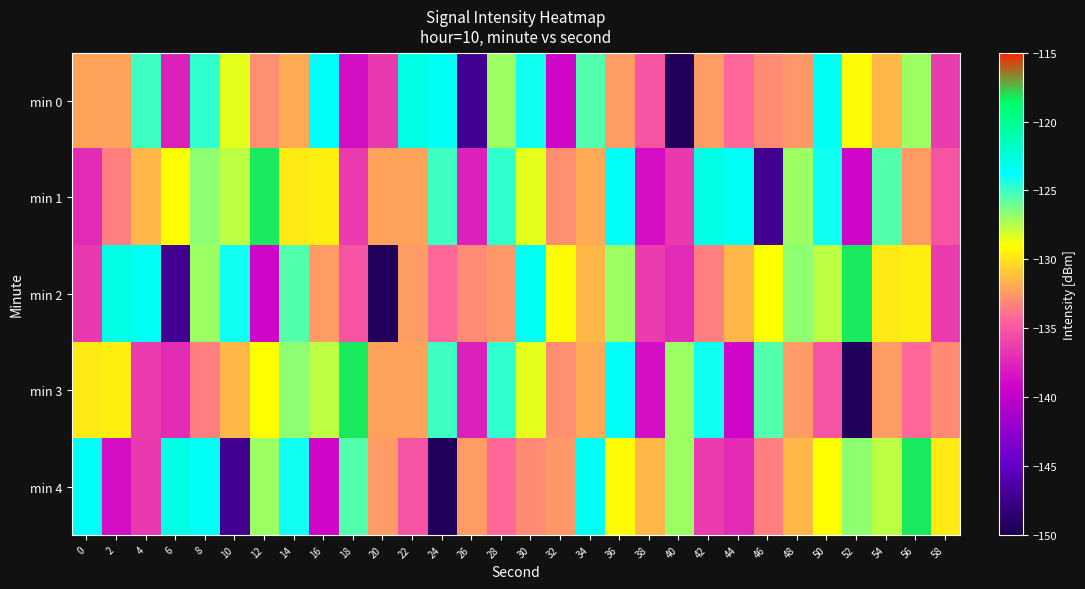

Reading left to right, extract all data points from this chart.

min 0: 0=-132.1	2=-132.1	4=-125.1	6=-137.8	8=-124.8	10=-128.5	12=-132.9	14=-131.9	16=-123.5	18=-138.7	20=-136.6	22=-122.8	24=-123.4	26=-147.2	28=-127.0	30=-124.1	32=-139.1	34=-125.5	36=-132.5	38=-135.2	40=-149.4	42=-132.4	44=-134.2	46=-132.9	48=-132.5	50=-123.4	52=-129.2	54=-131.4	56=-127.0	58=-136.5
min 1: 0=-137.2	2=-133.4	4=-131.4	6=-129.0	8=-126.6	10=-127.6	12=-118.2	14=-129.8	16=-129.6	18=-136.4	20=-132.1	22=-132.1	24=-125.1	26=-137.8	28=-124.8	30=-128.5	32=-132.9	34=-131.9	36=-123.5	38=-138.7	40=-136.6	42=-122.8	44=-123.4	46=-147.2	48=-127.0	50=-124.1	52=-139.1	54=-125.5	56=-132.5	58=-135.2
min 2: 0=-136.6	2=-122.8	4=-123.4	6=-147.2	8=-127.0	10=-124.1	12=-139.1	14=-125.5	16=-132.5	18=-135.2	20=-149.4	22=-132.4	24=-134.2	26=-132.9	28=-132.5	30=-123.4	32=-129.2	34=-131.4	36=-127.0	38=-136.5	40=-137.2	42=-133.4	44=-131.4	46=-129.0	48=-126.6	50=-127.6	52=-118.2	54=-129.8	56=-129.6	58=-136.4
min 3: 0=-129.8	2=-129.6	4=-136.4	6=-137.2	8=-133.4	10=-131.4	12=-129.0	14=-126.6	16=-127.6	18=-118.2	20=-132.1	22=-132.1	24=-125.1	26=-137.8	28=-124.8	30=-128.5	32=-132.9	34=-131.9	36=-123.5	38=-138.7	40=-127.0	42=-124.1	44=-139.1	46=-125.5	48=-132.5	50=-135.2	52=-149.4	54=-132.4	56=-134.2	58=-132.9
min 4: 0=-123.5	2=-138.7	4=-136.6	6=-122.8	8=-123.4	10=-147.2	12=-127.0	14=-124.1	16=-139.1	18=-125.5	20=-132.5	22=-135.2	24=-149.4	26=-132.4	28=-134.2	30=-132.9	32=-132.5	34=-123.4	36=-129.2	38=-131.4	40=-127.0	42=-136.5	44=-137.2	46=-133.4	48=-131.4	50=-129.0	52=-126.6	54=-127.6	56=-118.2	58=-129.8